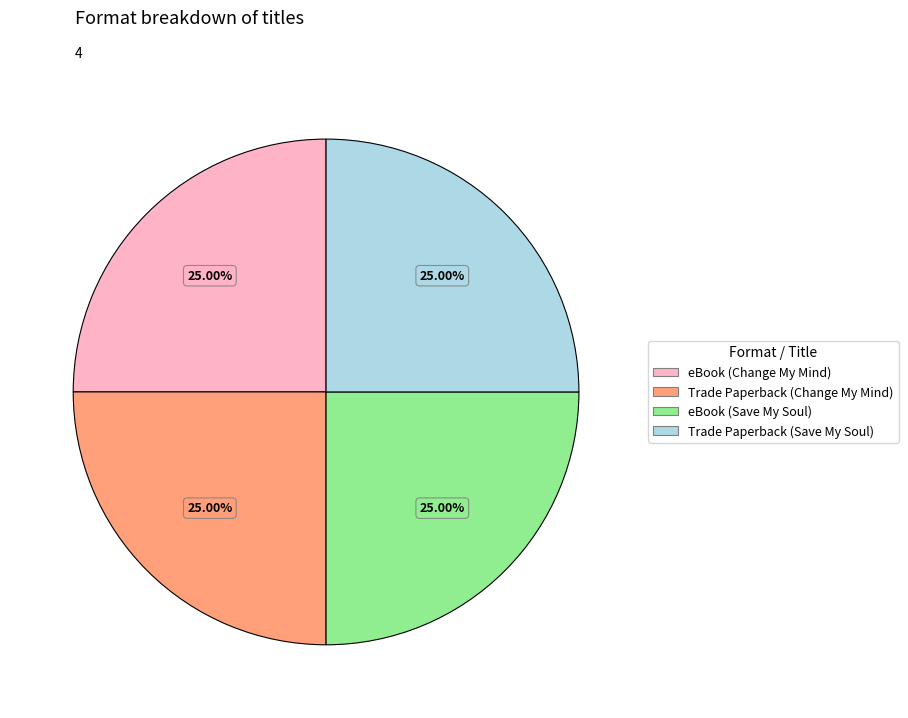

Approximately how many times larger is the value at Trade Paperback (Save My Soul) compared to eBook (Change My Mind)?

1.0